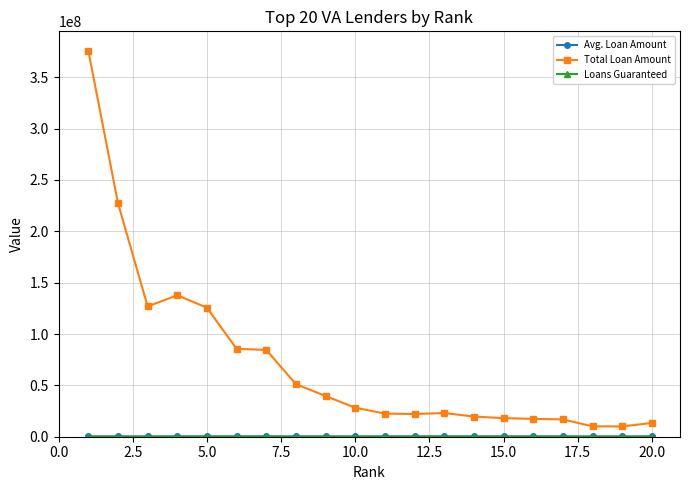

Which series has the widest spread of values?

Total Loan Amount